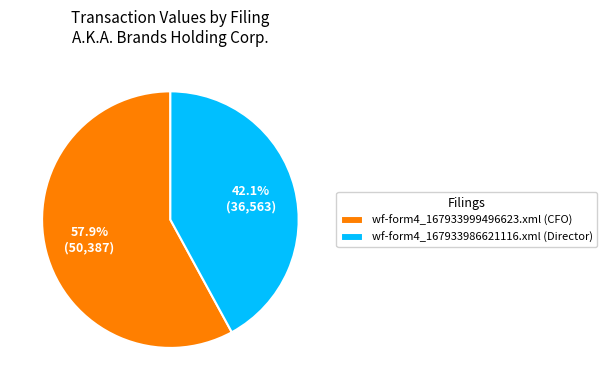

To the nearest percent, what is the difference between the wf-form4_167933986621116.xml and wf-form4_167933999496623.xml slice percentages?

16%